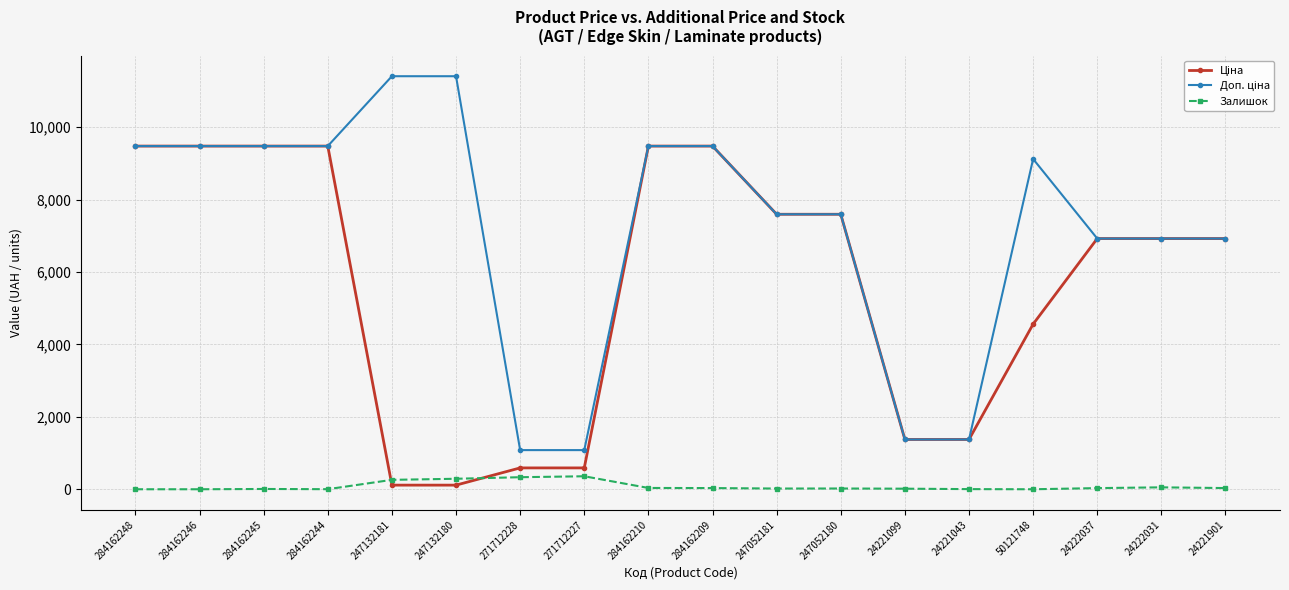

At how many categories does at least one series exceed 1515?

14